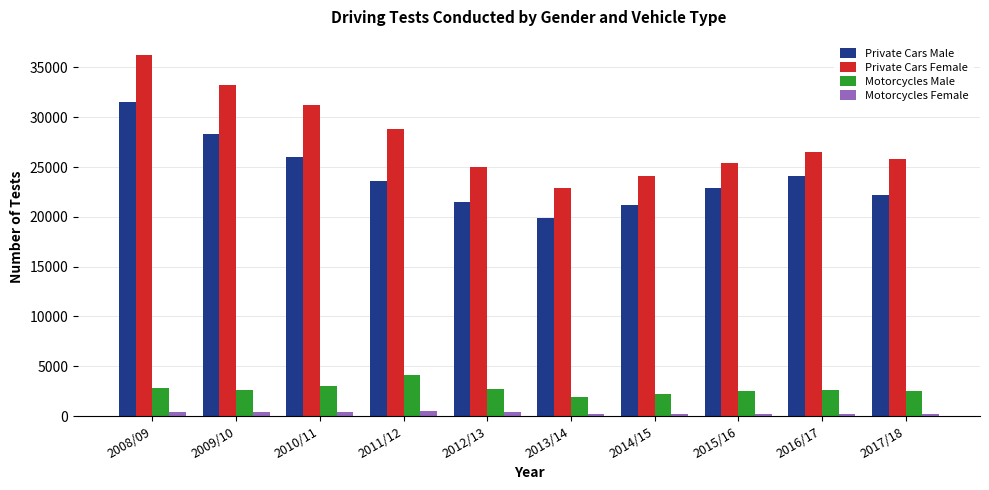

What is the difference between the second highest and second lowest values in the Motorcycles Male series?

785